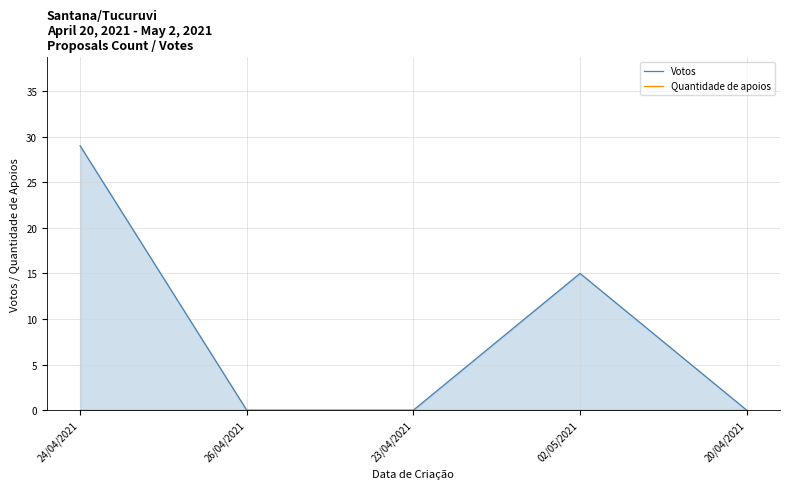

At which label does Votos reach its peak?

24/04/2021